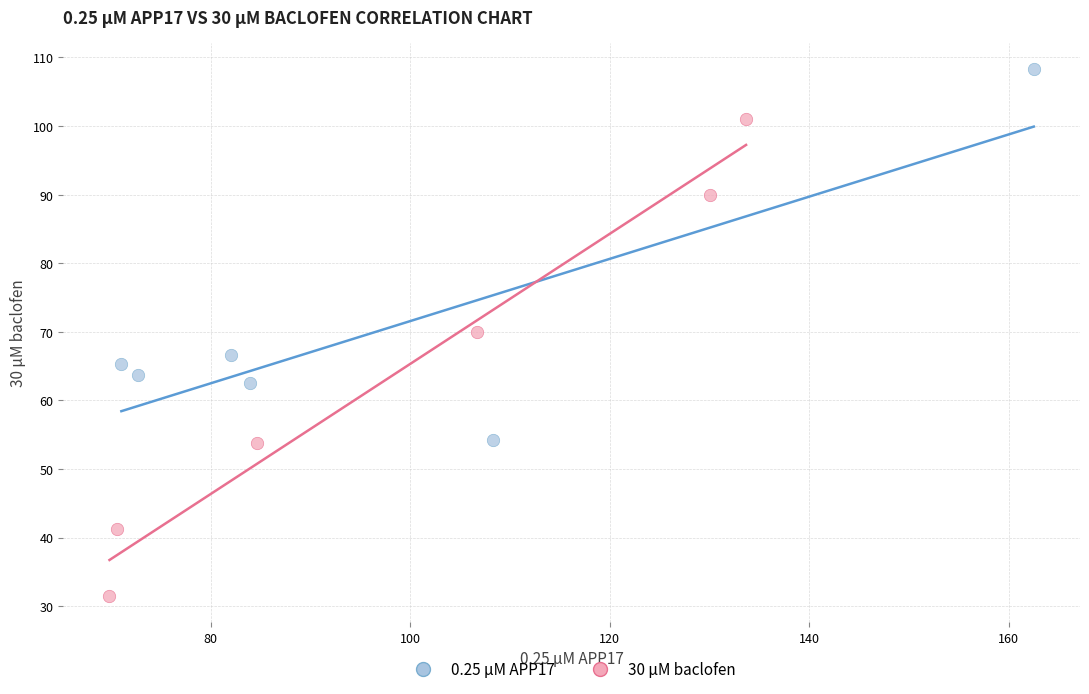

Which series has the largest Y range (max minus min)?

30 µM baclofen